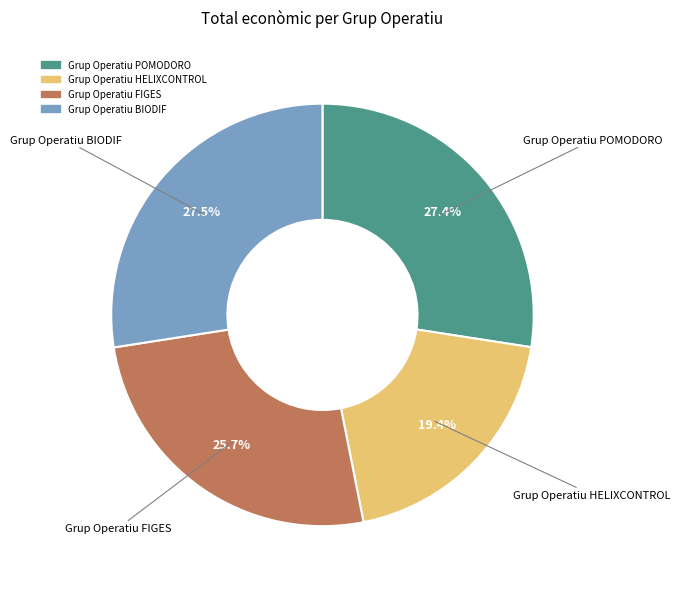

Does any single category account for the majority?

No